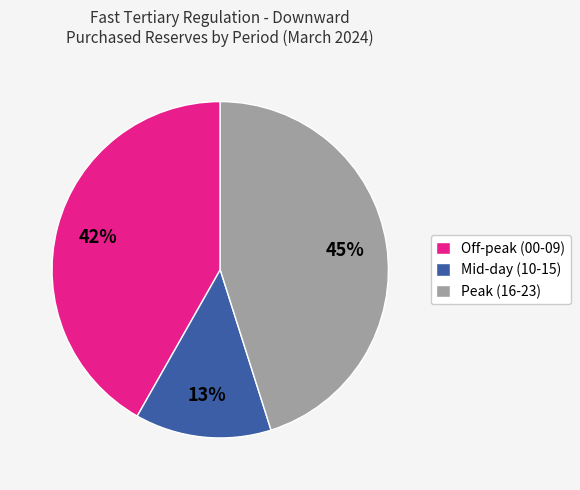

To the nearest percent, what portion does Mid-day (10-15) represent?

13%